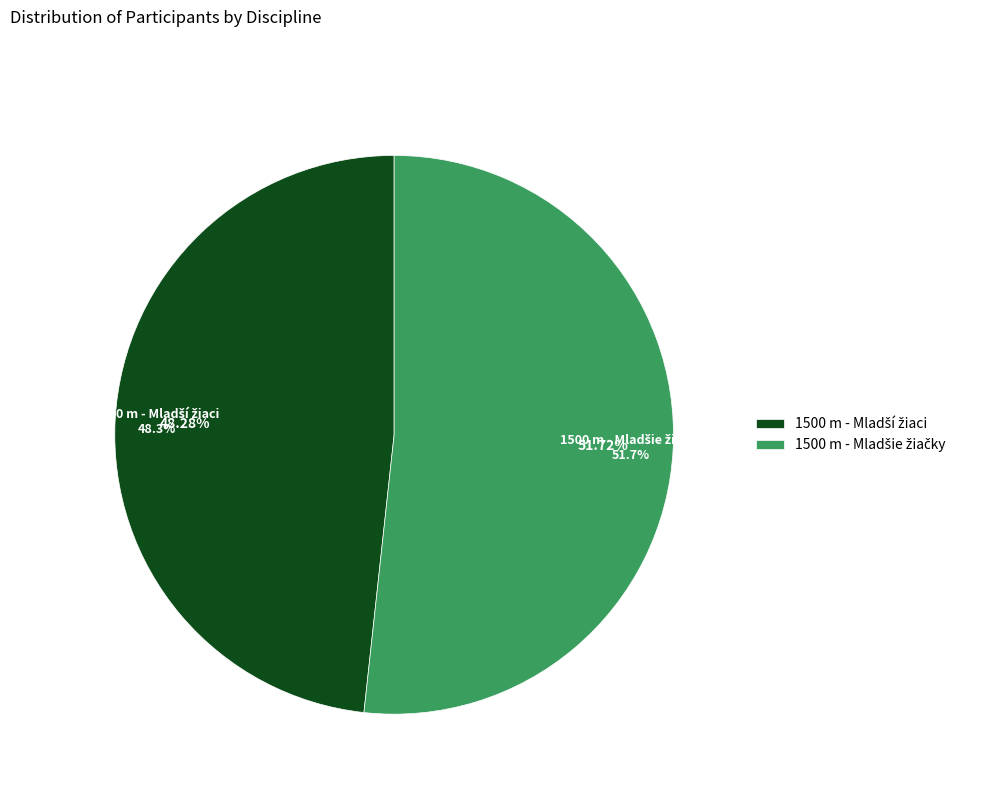

What percentage is the 1500 m - Mladšie žiačky slice, to the nearest percent?

52%